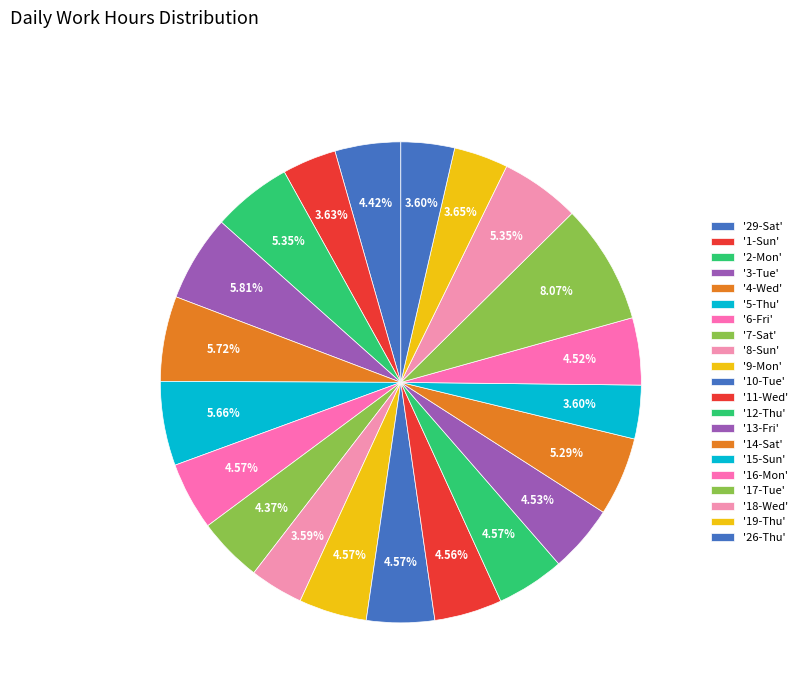

How many slices are in this pie chart?

21